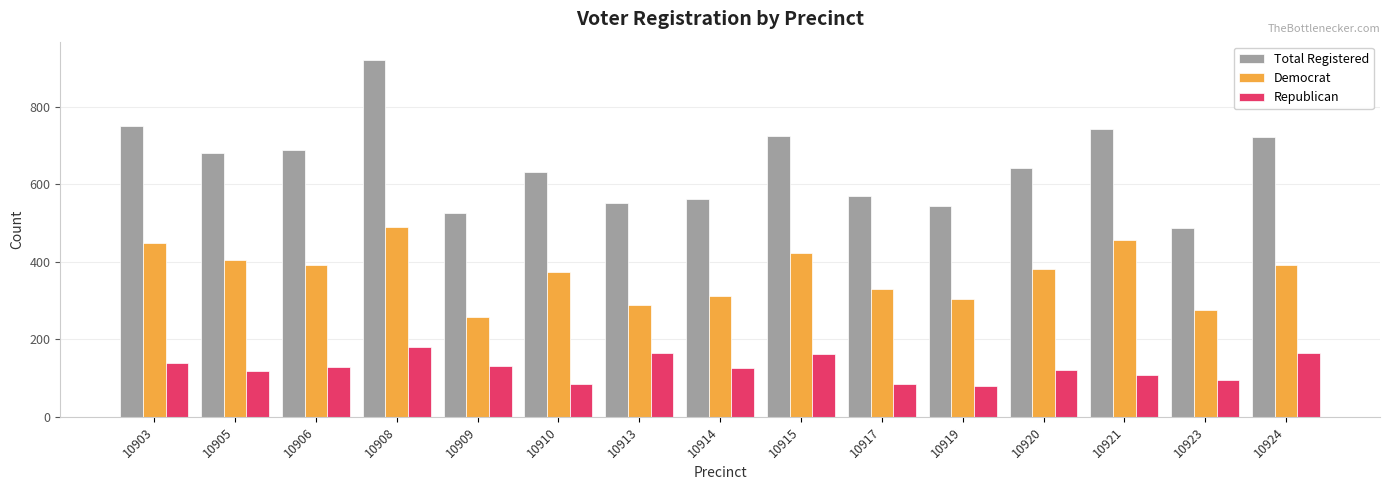

At which category is the sum across all series the highest?

10908